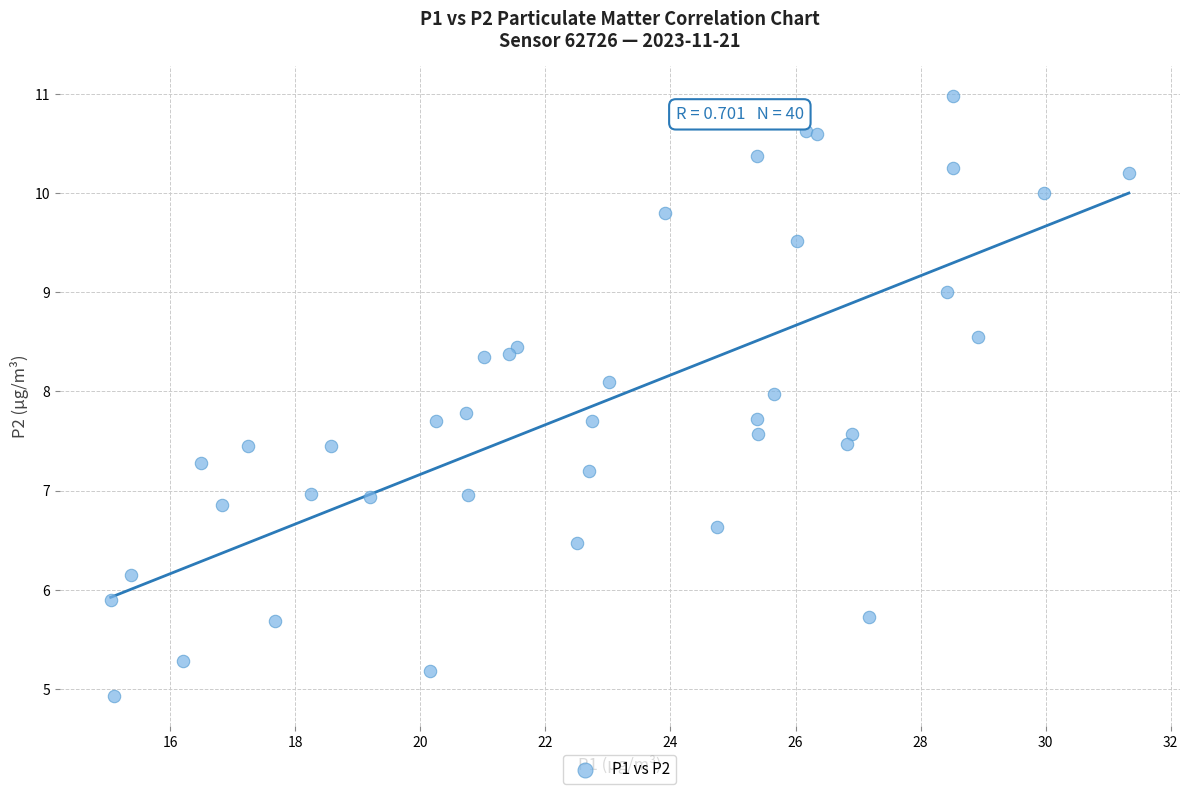

What is the range of X values (max minus min)?

16.3